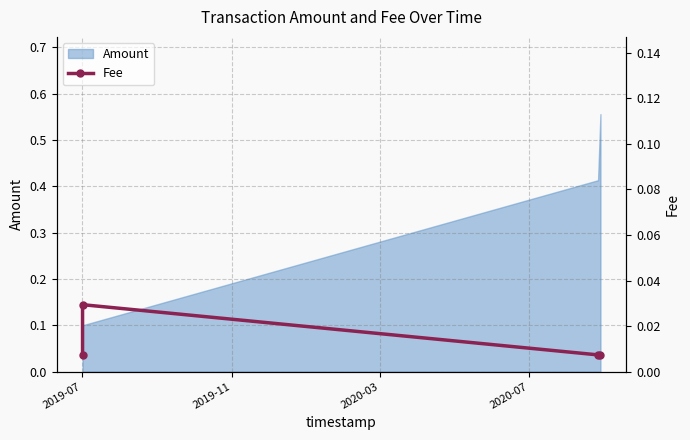

True or false: Amount has more than 0 interior local peaks.

False